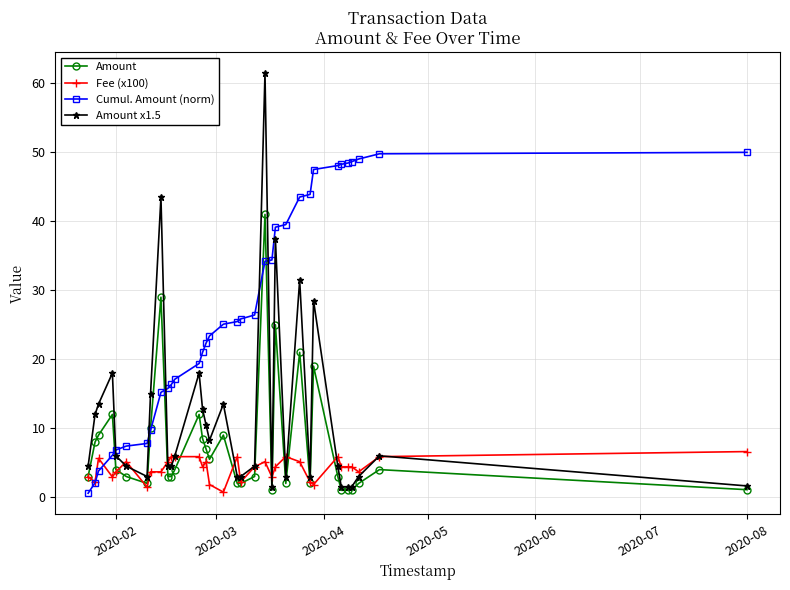

Which series ends up on top after the final intersection of Fee (x100) and Cumul. Amount (norm)?

Cumul. Amount (norm)